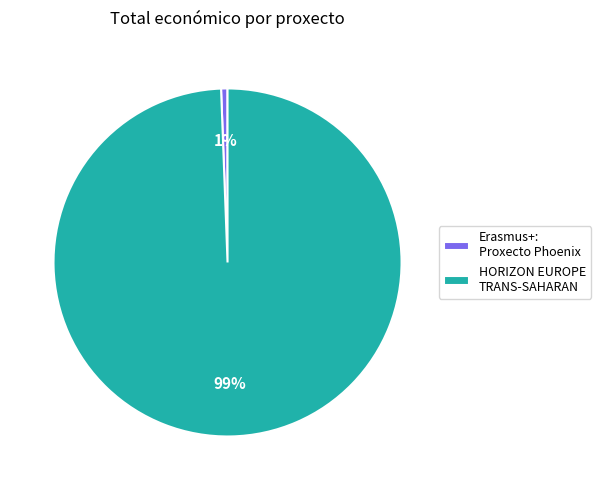

Count the number of slices in the pie.

2